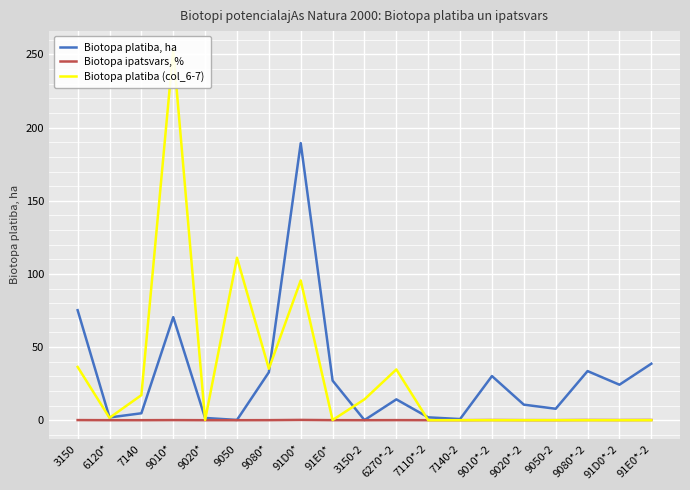

What is the difference between the maximum and minimum values in the Biotopa platiba, ha series?

189.3